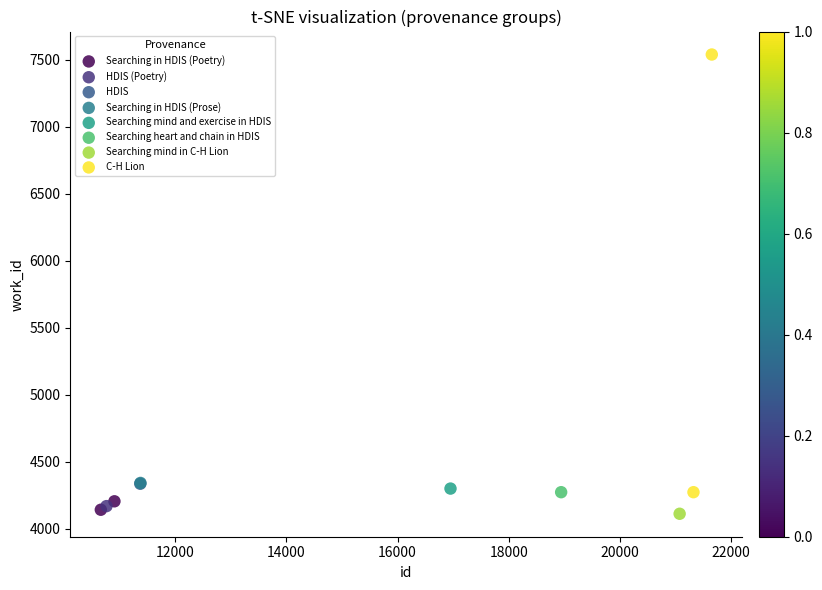

What are all the series names shown in the legend?

Searching in HDIS (Poetry), HDIS (Poetry), HDIS, Searching in HDIS (Prose), Searching mind and exercise in HDIS, Searching heart and chain in HDIS, Searching mind in C-H Lion, C-H Lion